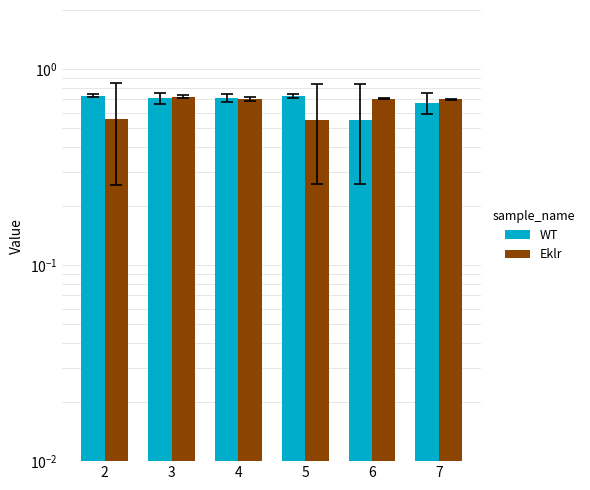

List the series in order of their peak value, lowest first.

Eklr, WT